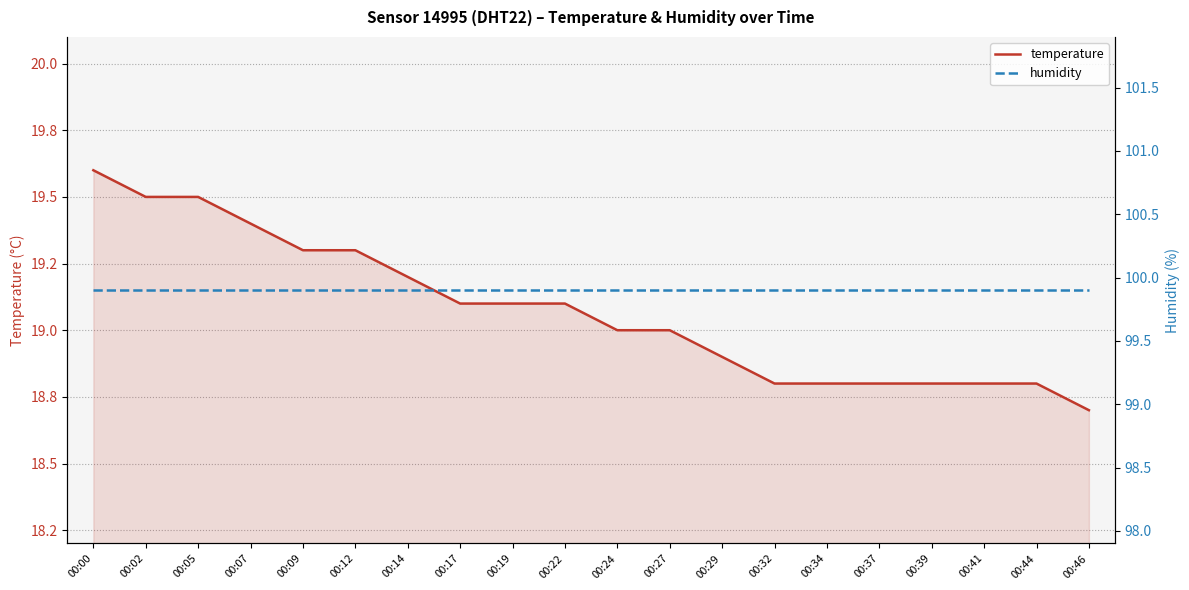

Which series has the largest total across all categories?

humidity